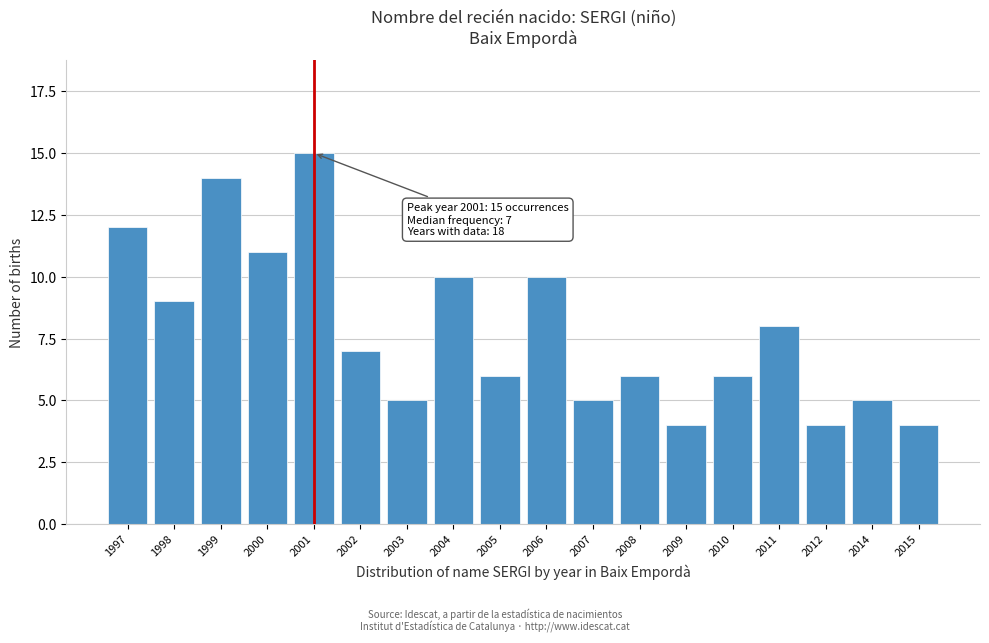

Reading right to left, transcribe all the data shown in this chart.

2015=4	2014=5	2012=4	2011=8	2010=6	2009=4	2008=6	2007=5	2006=10	2005=6	2004=10	2003=5	2002=7	2001=15	2000=11	1999=14	1998=9	1997=12